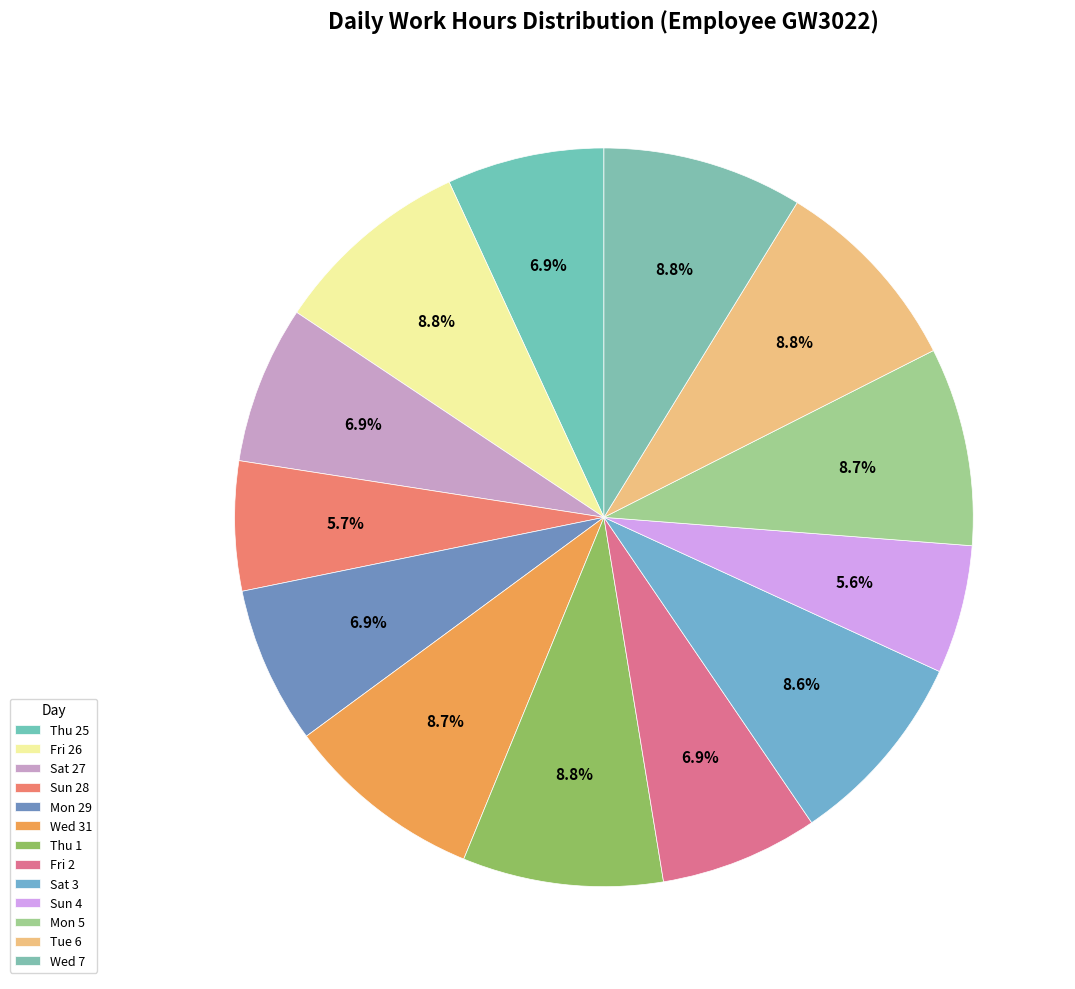

How much of the chart is everything except Wed 31?

91.3%